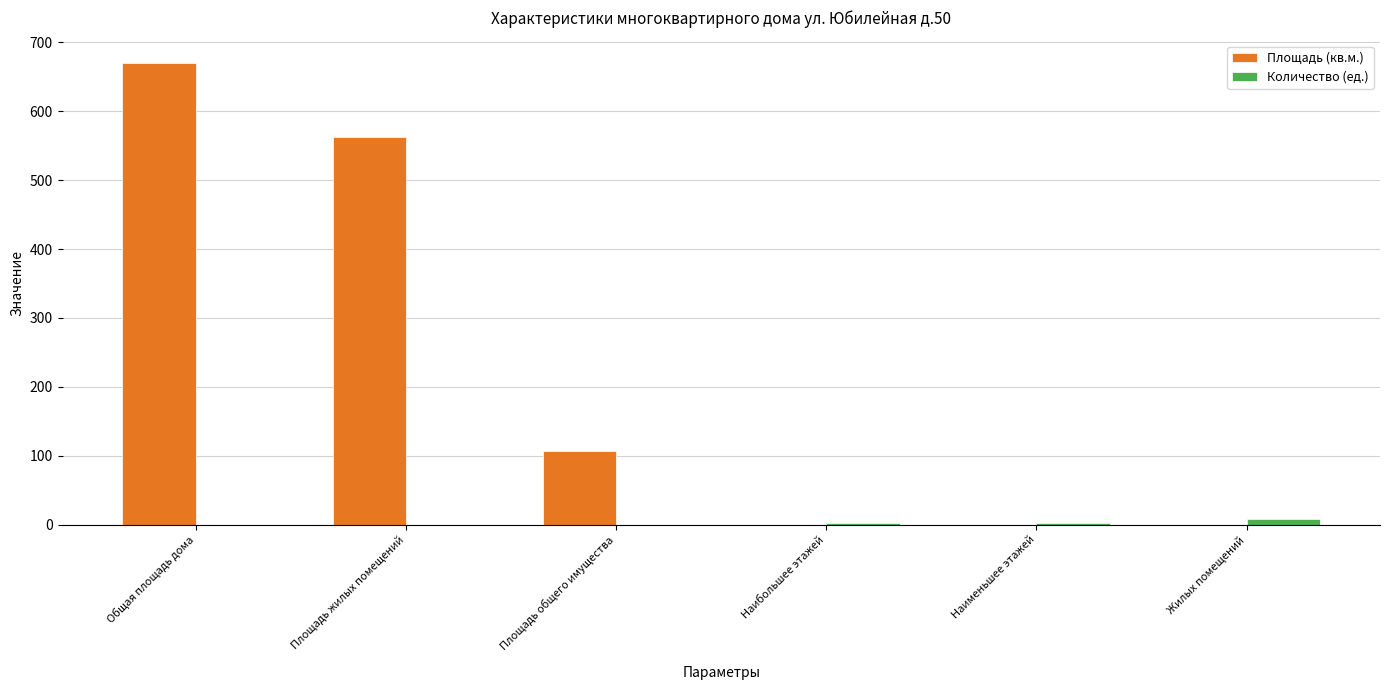

What is the greatest value displayed?

669.5